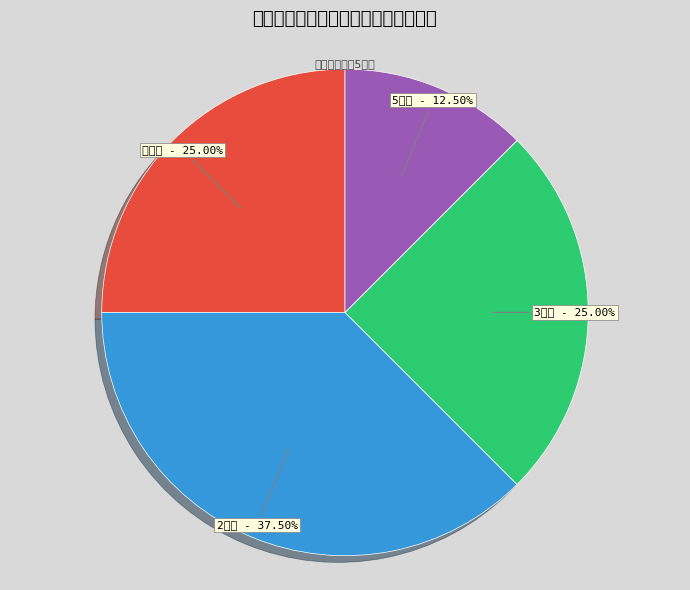

Which slice is the largest?

2年度